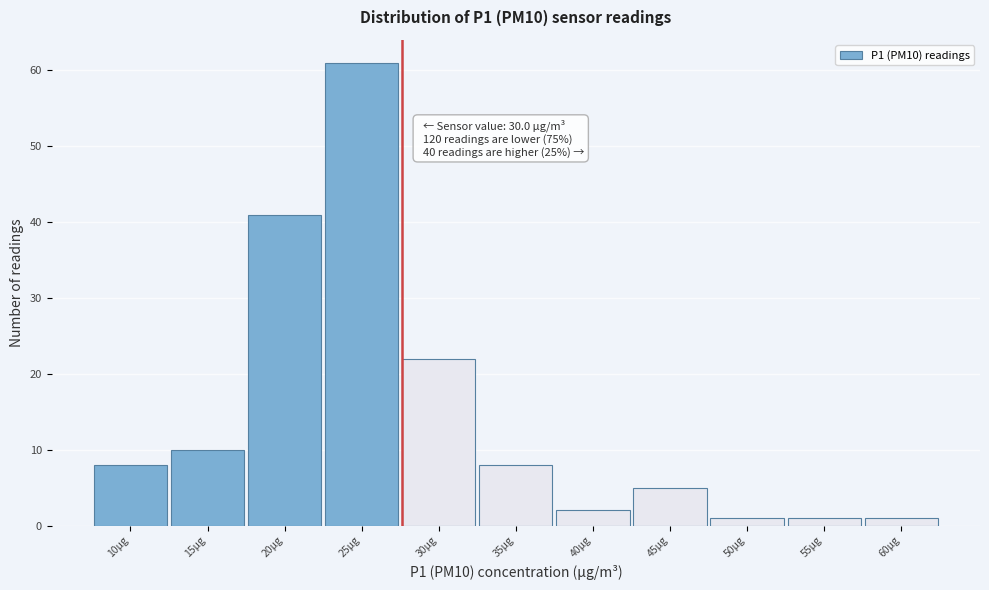

Reading left to right, extract all data points from this chart.

10µg=8	15µg=10	20µg=41	25µg=61	30µg=22	35µg=8	40µg=2	45µg=5	50µg=1	55µg=1	60µg=1